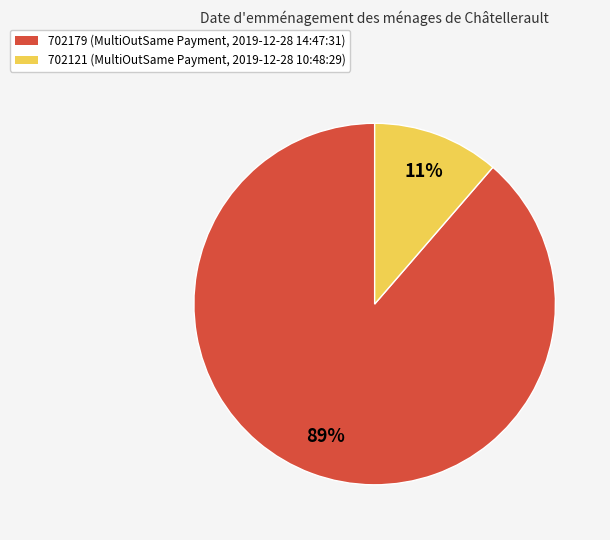

Does 702121 account for over 50% of the chart?

No